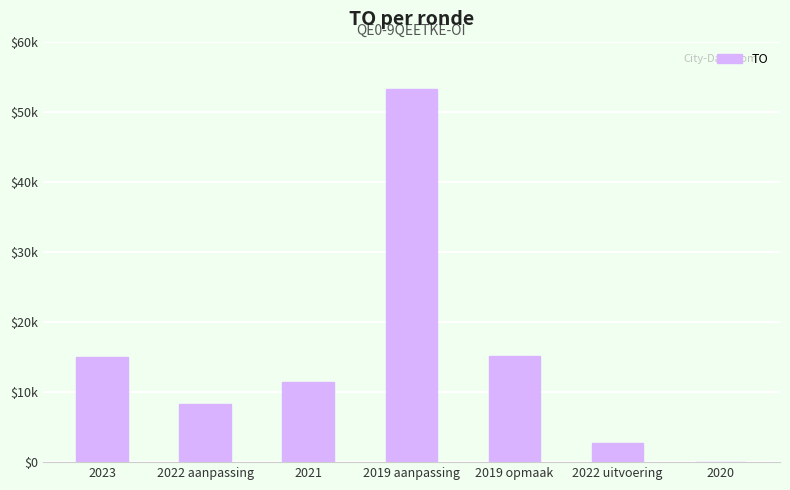

What is the ratio of the value at 2022 uitvoering to the value at 2019 aanpassing?

0.1